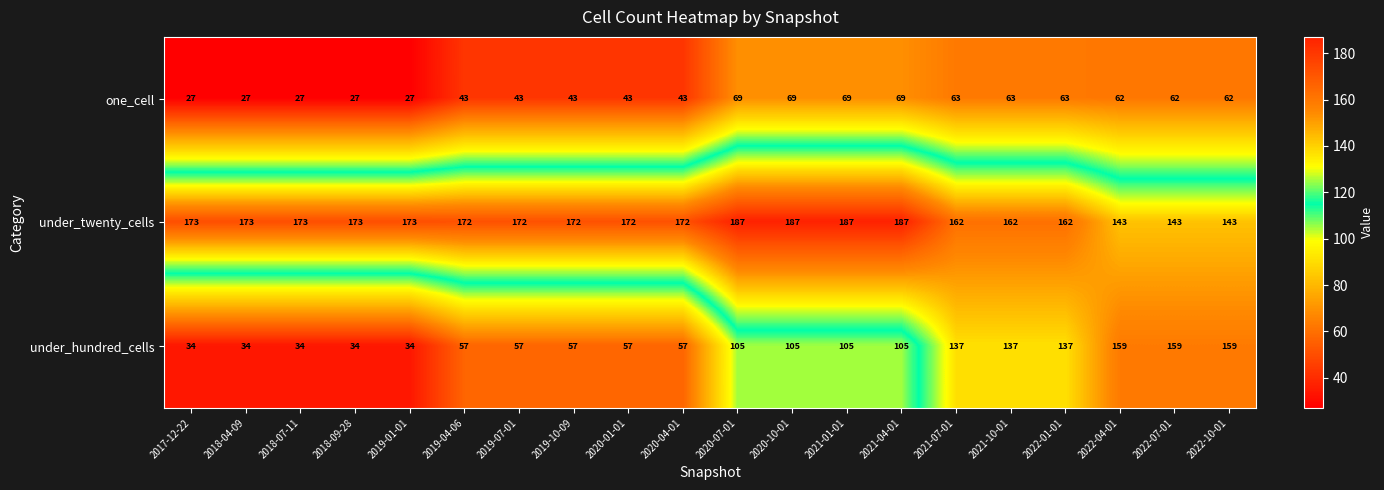

Between 2020-07-01 and 2022-01-01, which series saw the biggest shift?

under_hundred_cells